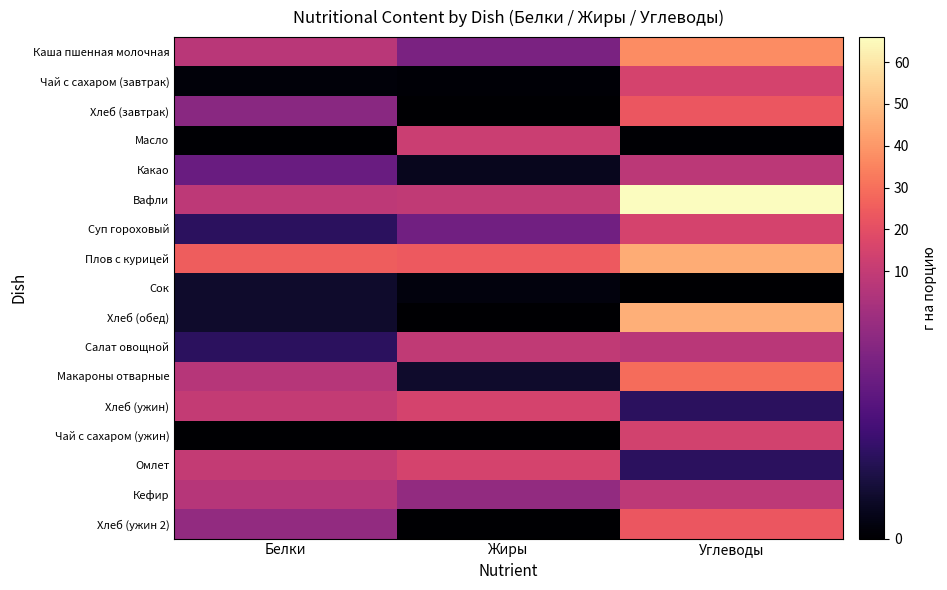

What is the difference between the highest and lowest values at Белки?

25.0